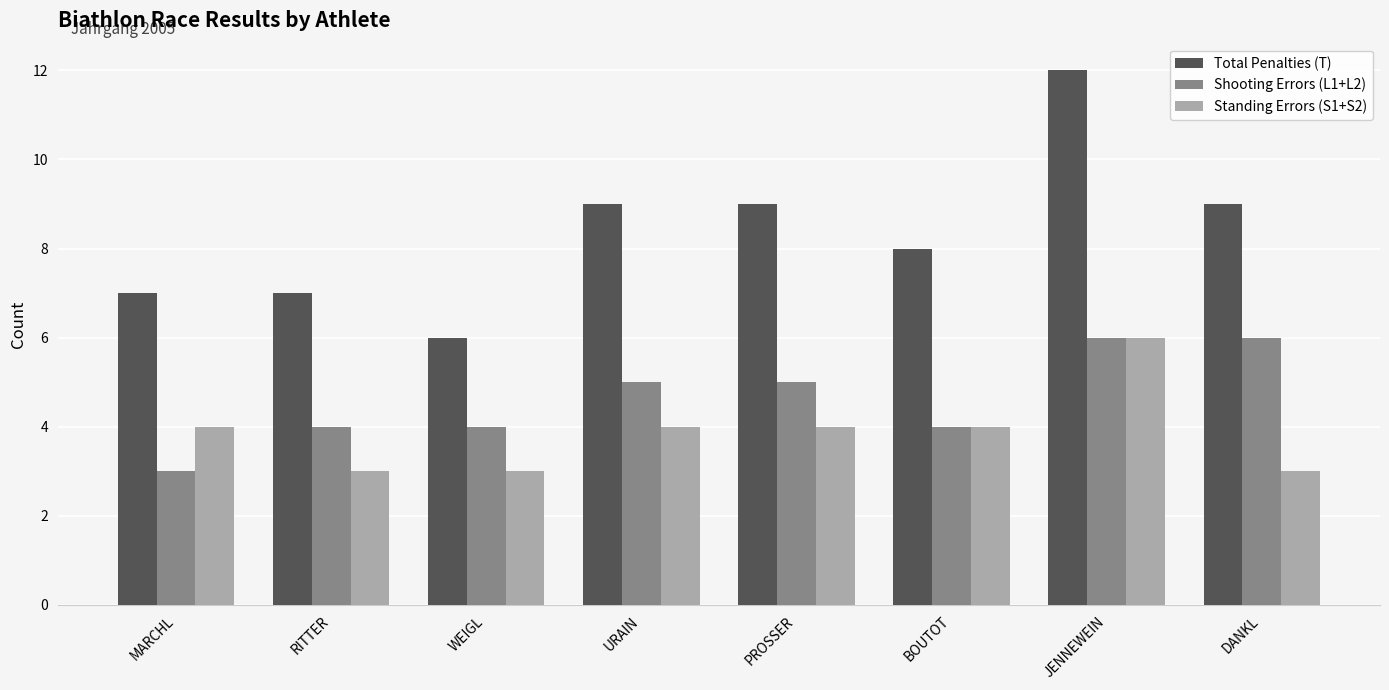

What is the difference between the maximum and second lowest values in the Standing Errors (S1+S2) series?

3